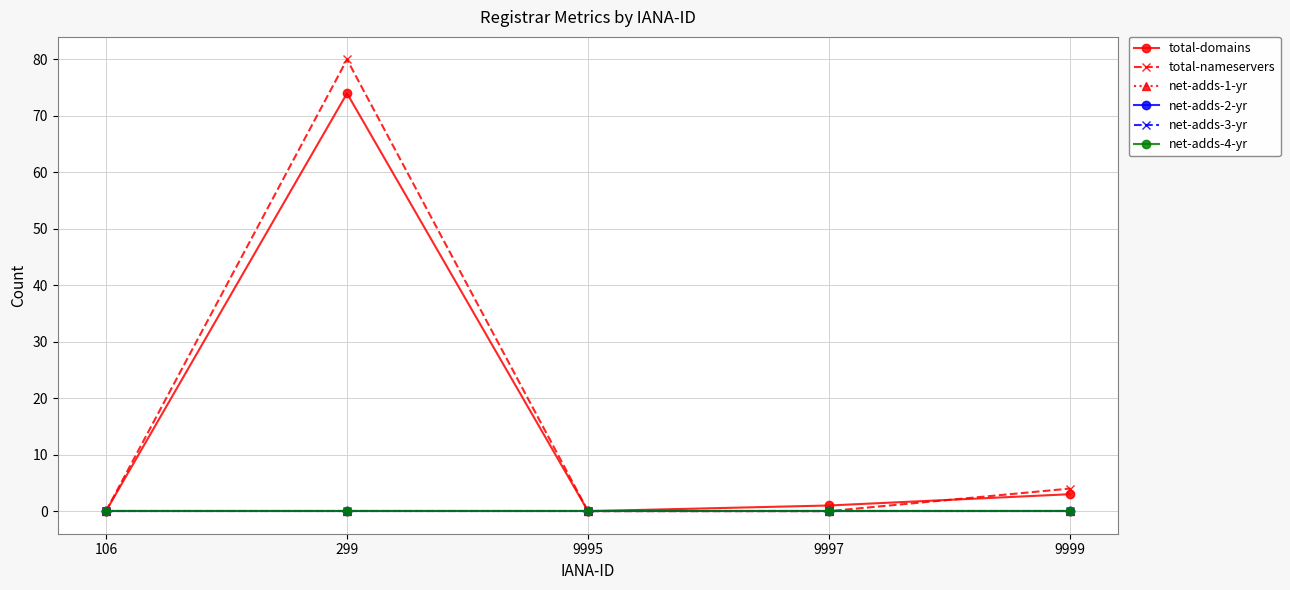

Does the chart have visible grid lines?

Yes